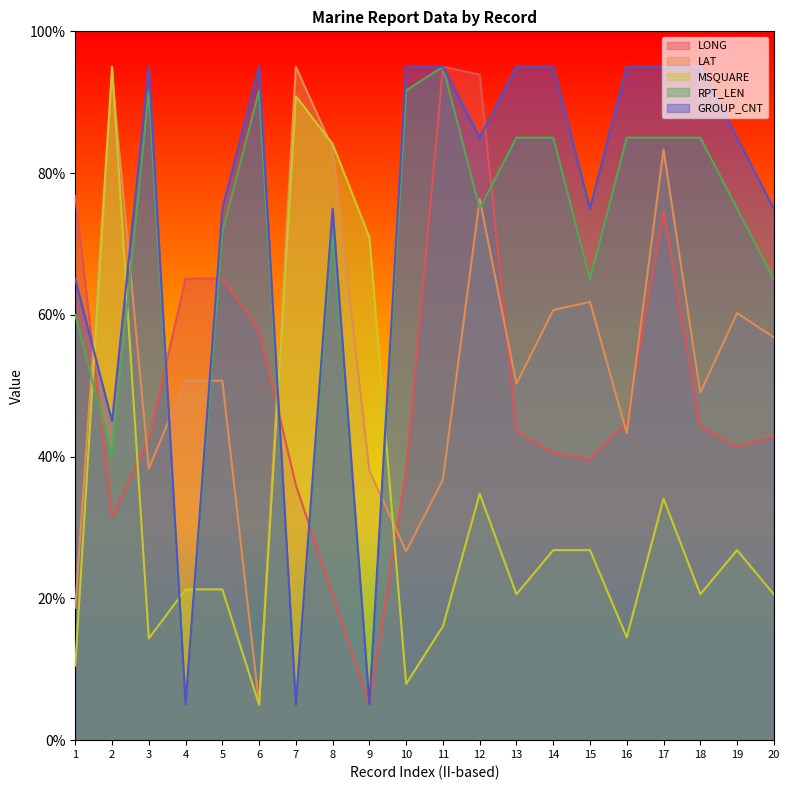

What is the average value of the RPT_LEN series?

66.7